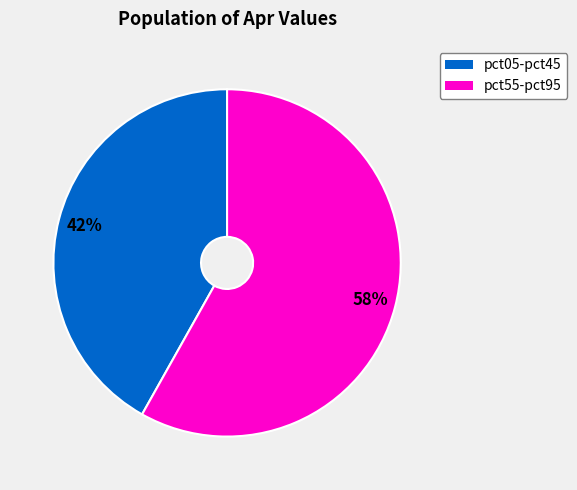

Does any single category account for the majority?

Yes